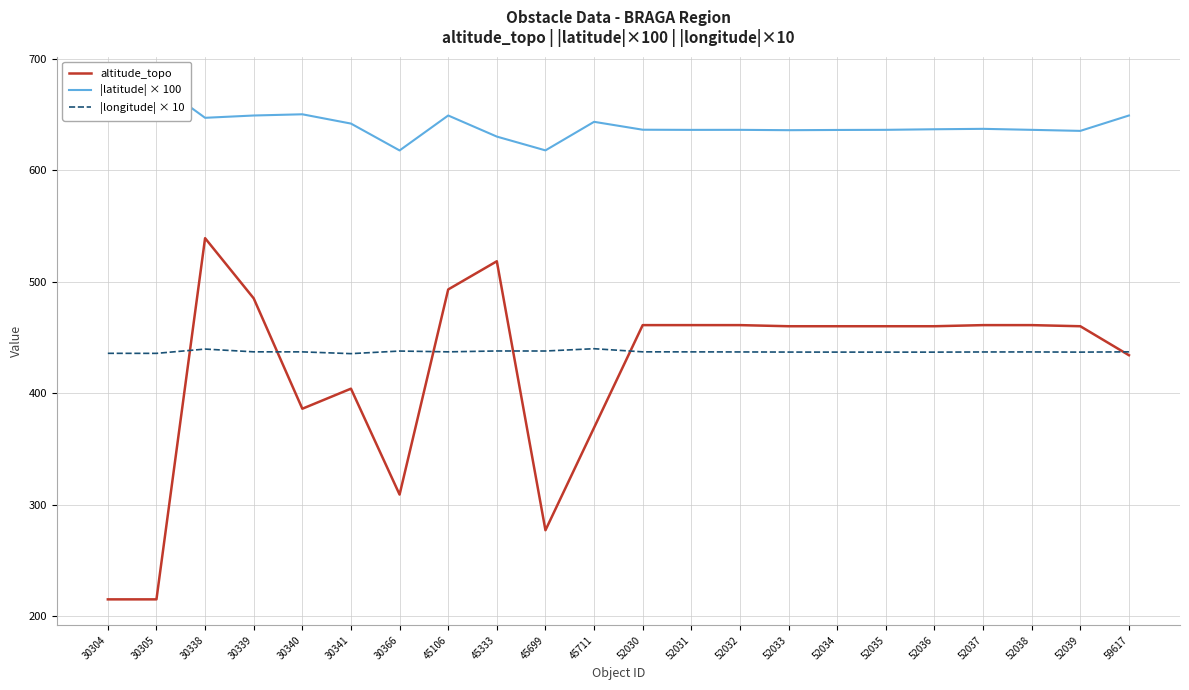

At 52035, list the series in order from smallest to largest.

|longitude| × 10, altitude_topo, |latitude| × 100